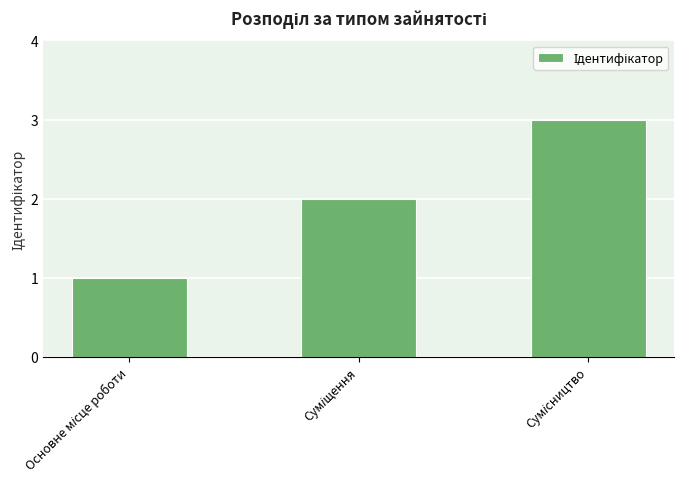

What is the maximum value shown in the chart?

3